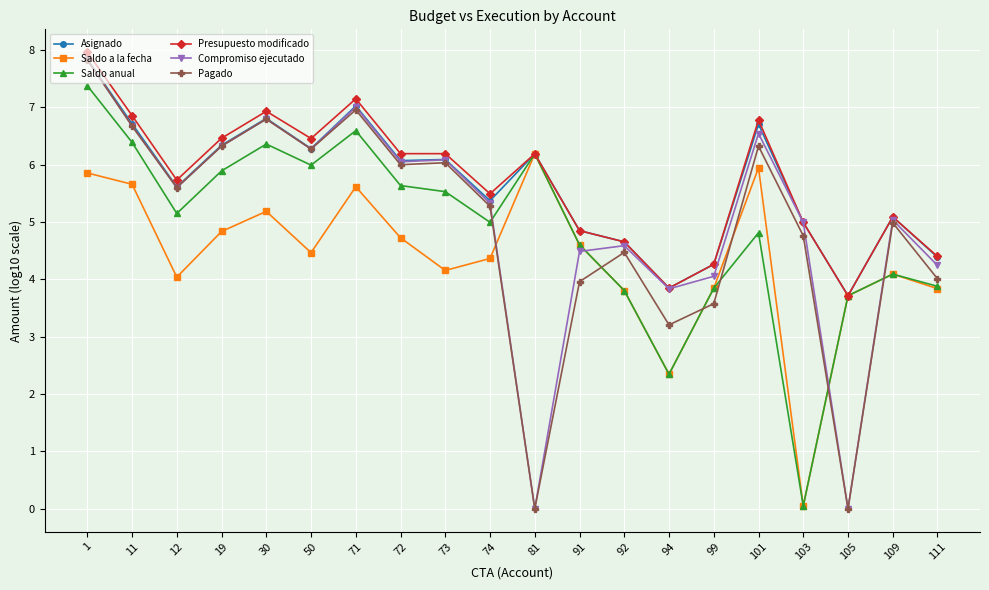

What is the difference between the maximum and minimum values in the Asignado series?

4.1